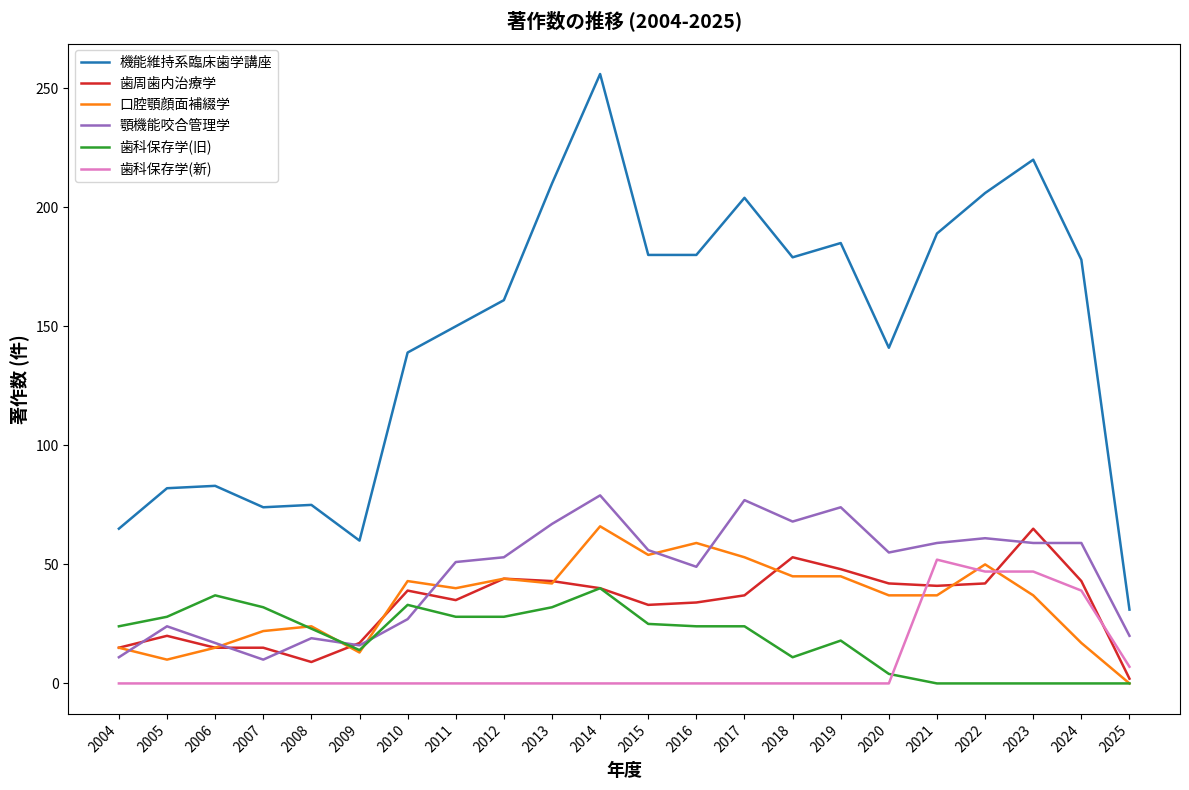

What are all the series names shown in the legend?

機能維持系臨床歯学講座, 歯周歯内治療学, 口腔顎顔面補綴学, 顎機能咬合管理学, 歯科保存学(旧), 歯科保存学(新)